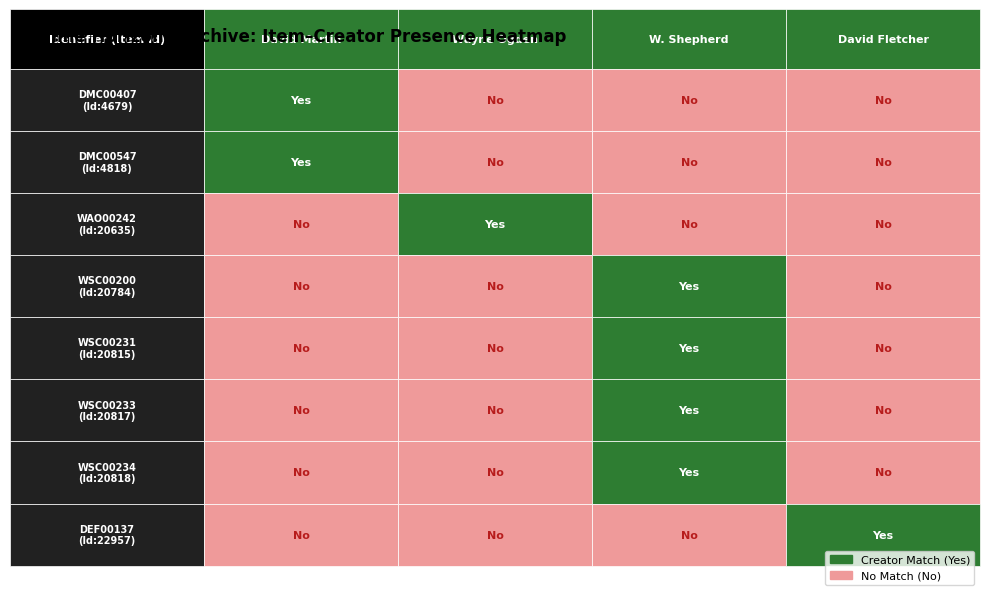

Which series has the largest total across all categories?

W. Shepherd